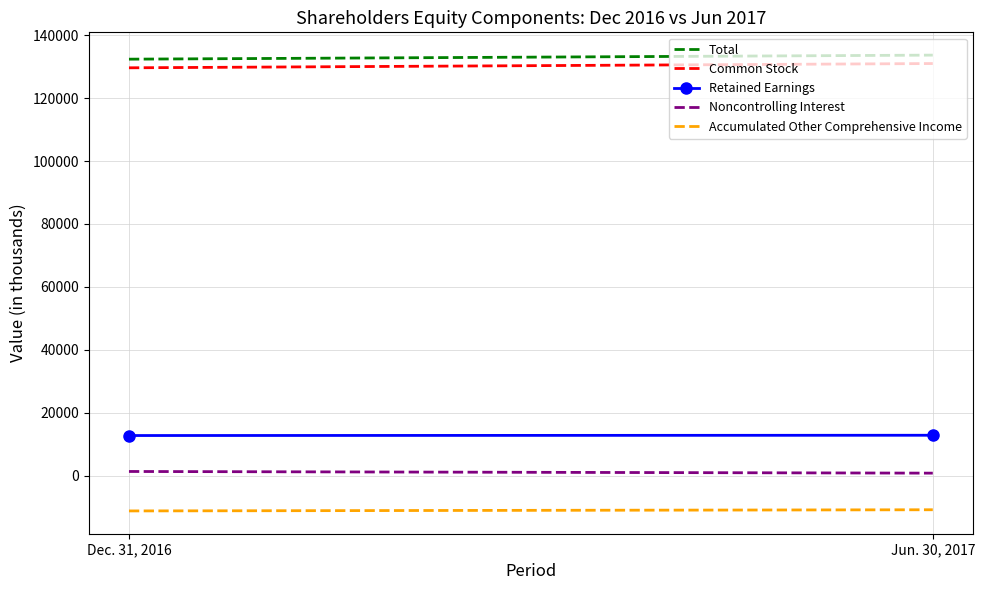

The value of Common Stock at Jun. 30, 2017 is 131008. True or false?

True